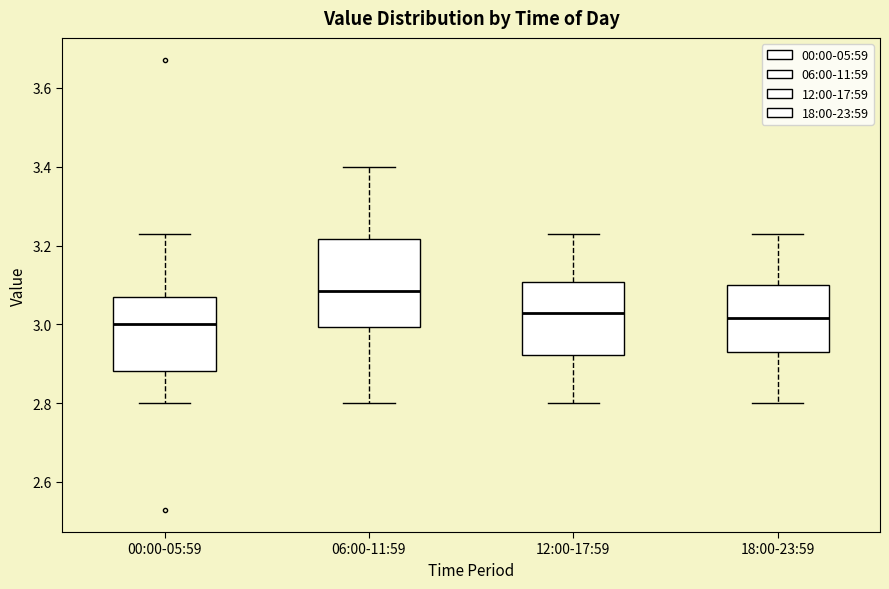

Which box has the highest median line?

06:00-11:59